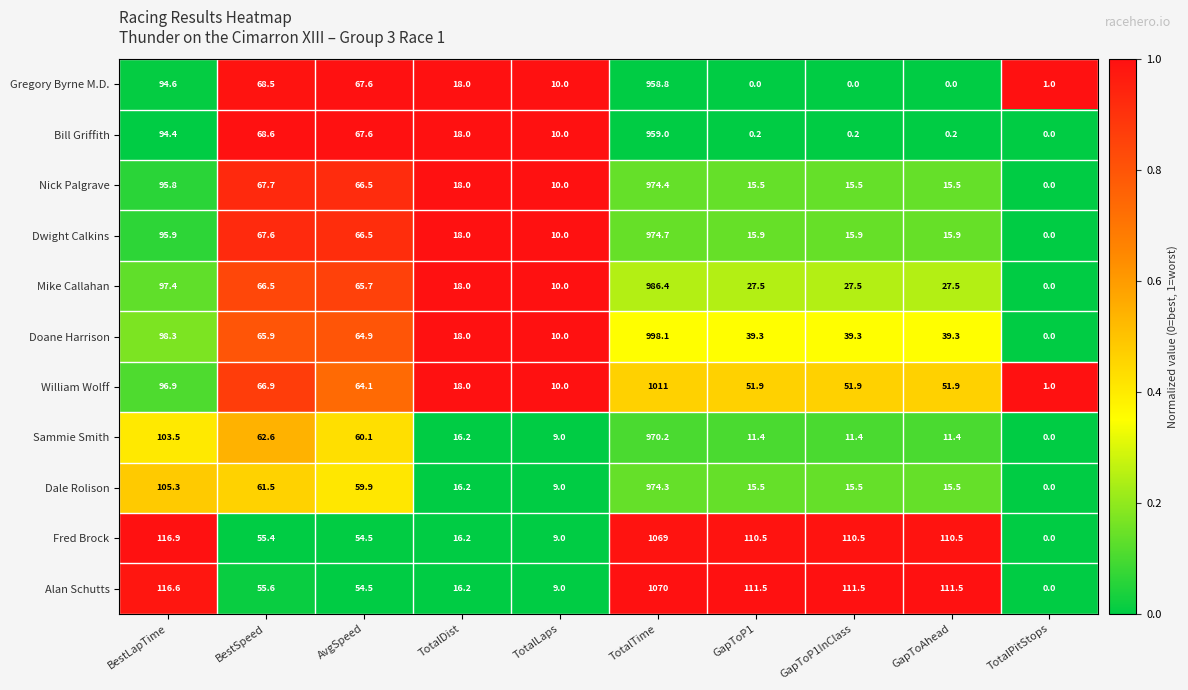

What is the difference between the second highest and minimum values in the Fred Brock series?

116.9